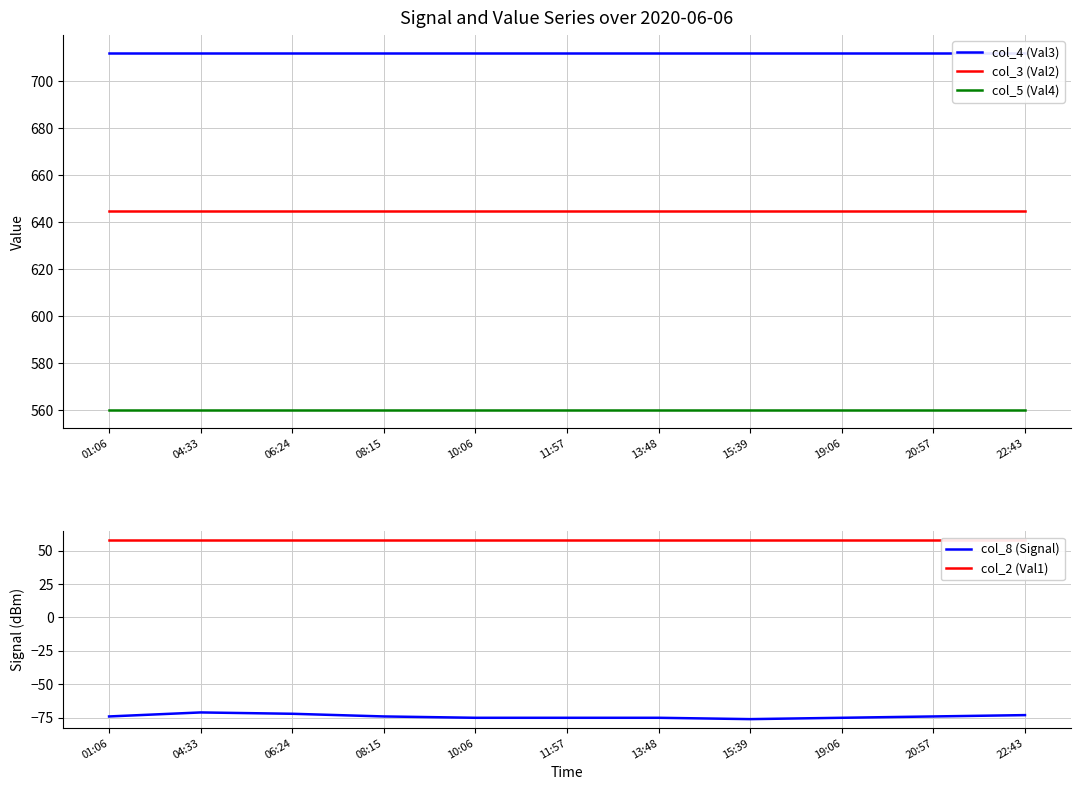

What is the spread (max minus min) of values at 19:06?

787.1